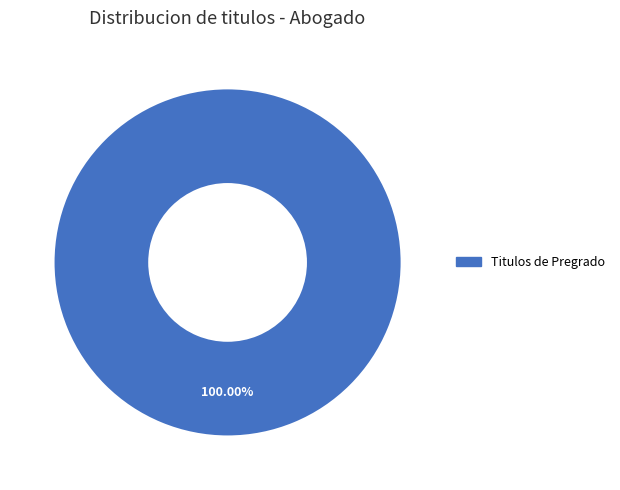

Is there any slice that represents more than half of the pie?

Yes